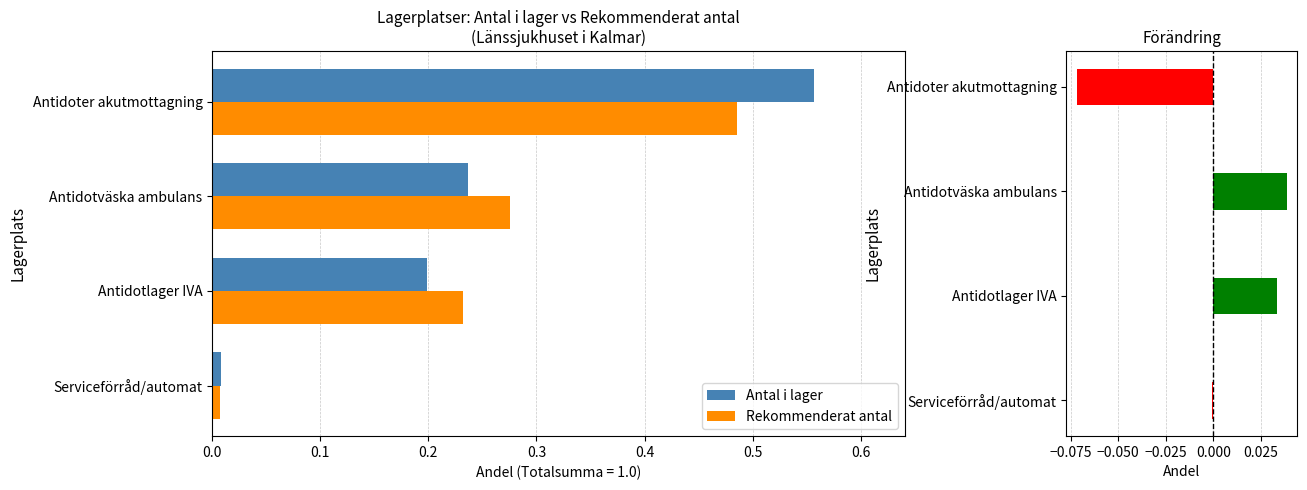

At which label is Rekommenderat antal closest to 0?

Serviceförråd/automat